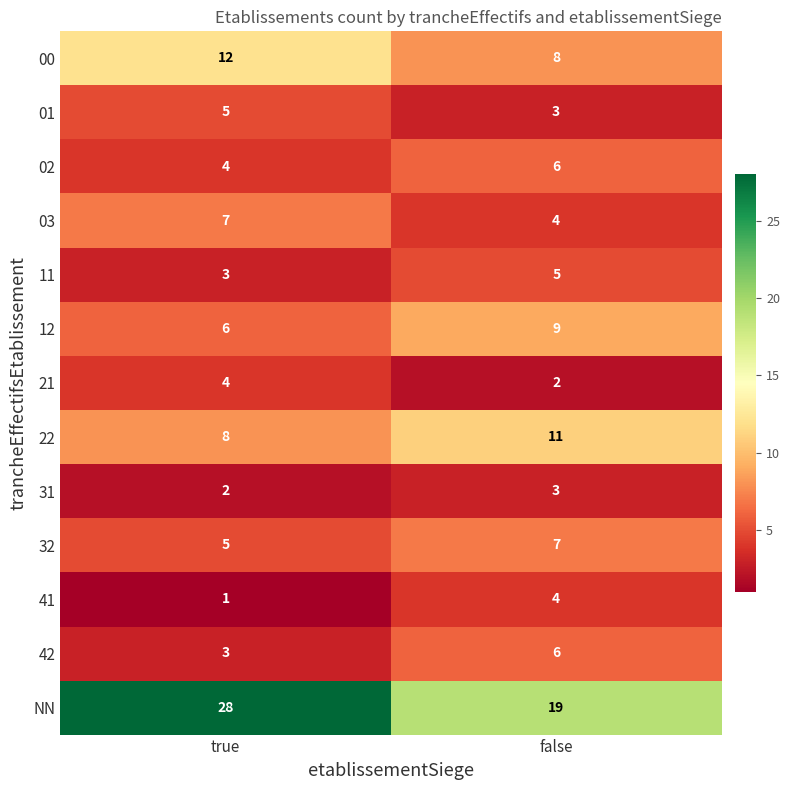

What value does the 22 series have at false?

11